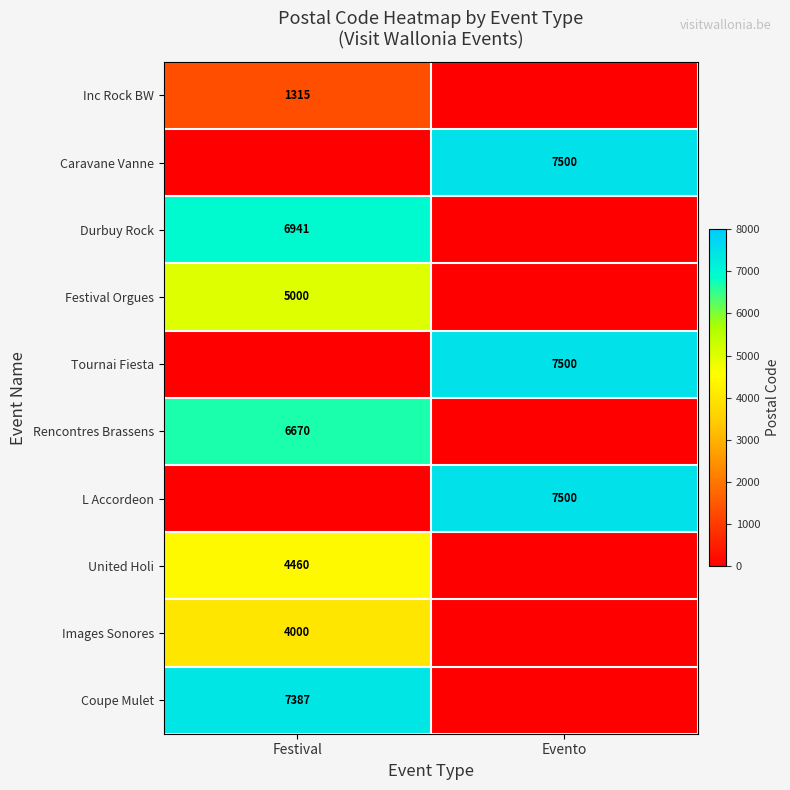

The Inc Rock BW series shows 1315 at Festival. True or false?

True